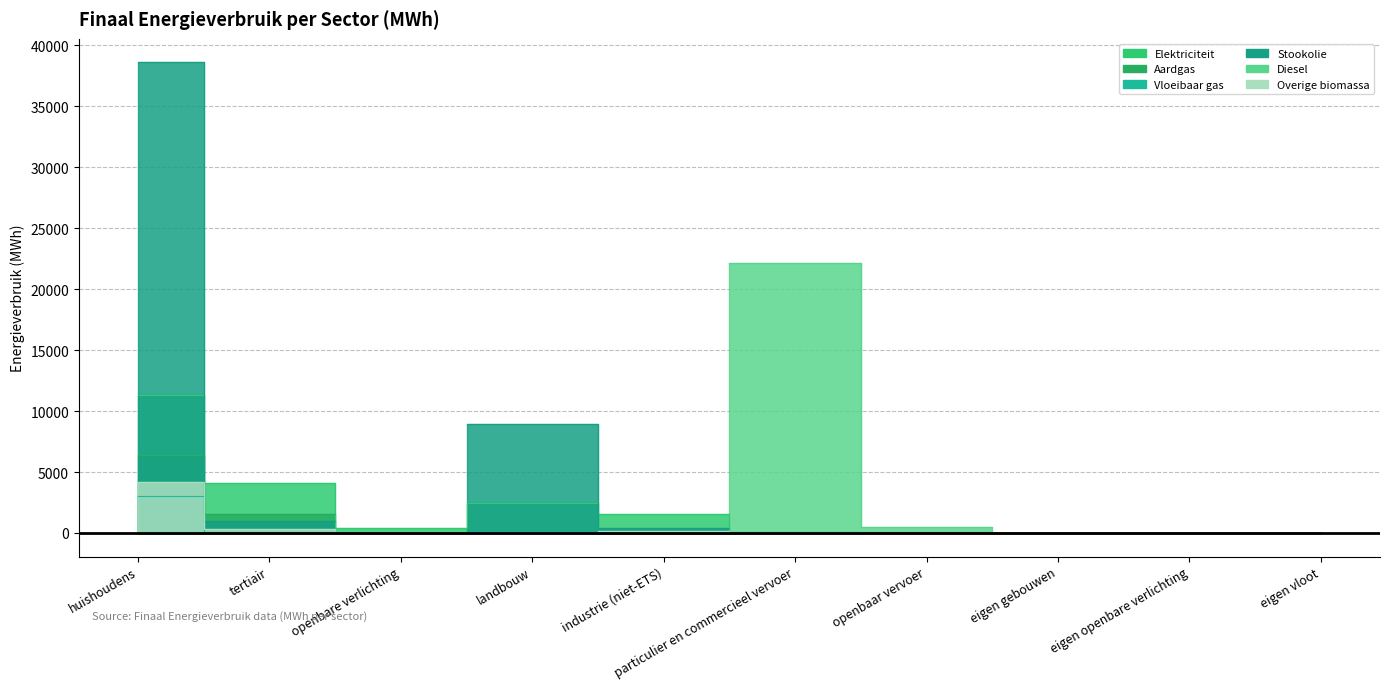

What are all the series names shown in the legend?

Elektriciteit, Aardgas, Vloeibaar gas, Stookolie, Diesel, Overige biomassa